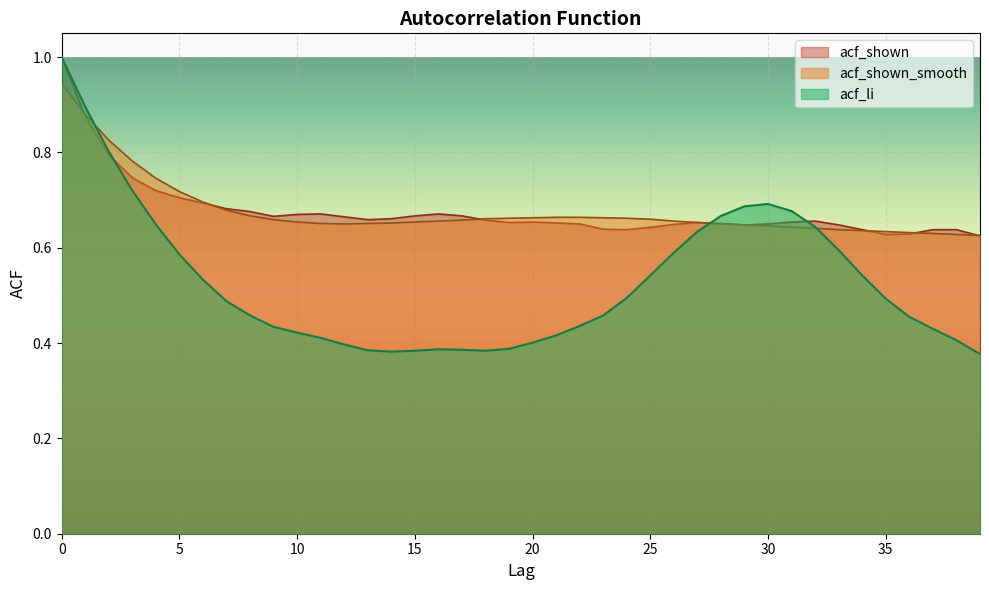

The value of acf_shown_smooth at 29 is 0.6. True or false?

True